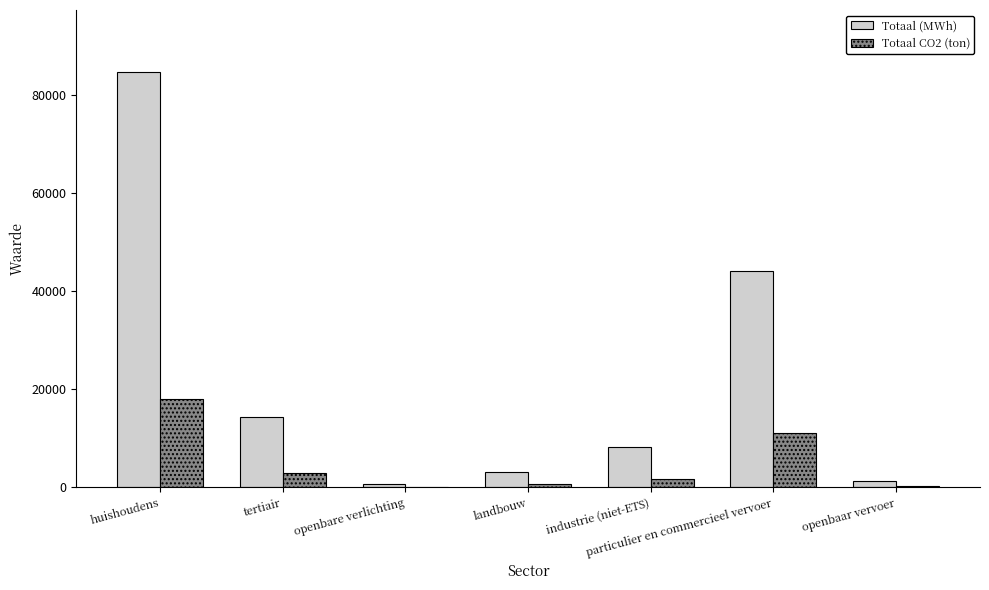

What is the total value across all series at tertiair?

17220.8